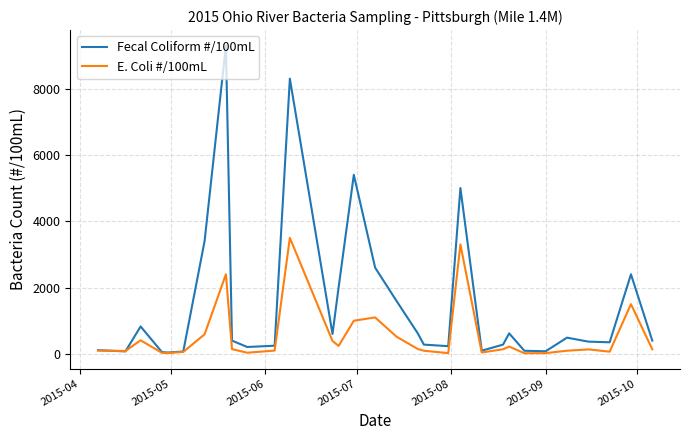

Which series has the largest range (max minus min)?

Fecal Coliform #/100mL